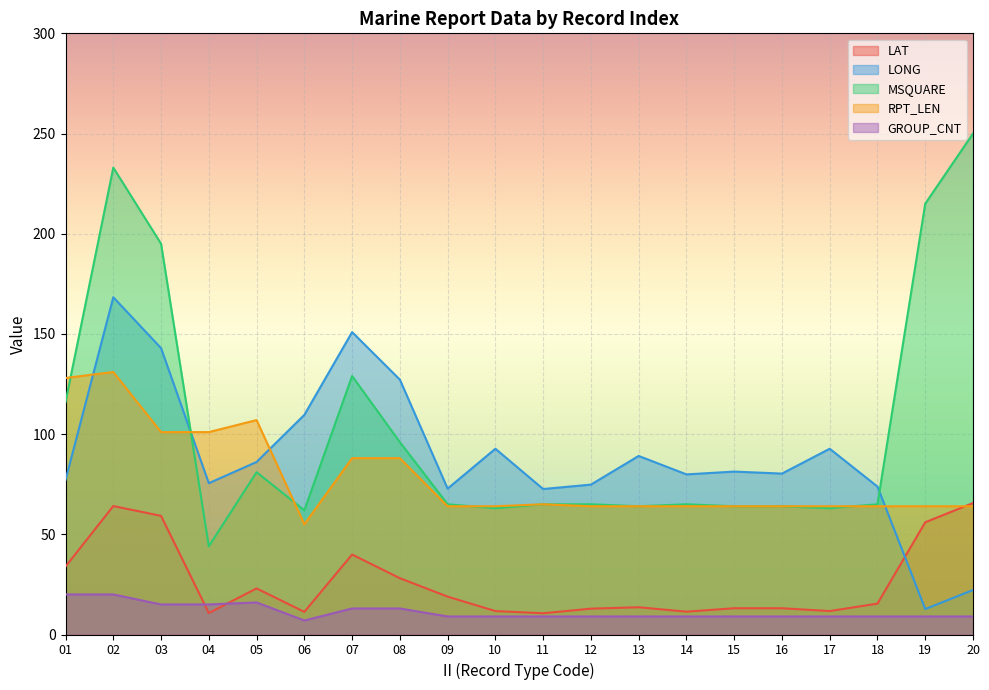

Reading left to right, extract all data points from this chart.

LAT: 01=33.9	02=64.1	03=59.2	04=10.7	05=23.0	06=11.3	07=39.9	08=28.1	09=18.9	10=11.7	11=10.6	12=12.9	13=13.6	14=11.4	15=13.1	16=13.1	17=11.7	18=15.4	19=56.0	20=65.6
LONG: 01=77.1	02=168.3	03=142.9	04=75.5	05=86.1	06=109.6	07=150.9	08=127.2	09=72.8	10=92.7	11=72.6	12=74.8	13=89.1	14=79.9	15=81.3	16=80.3	17=92.7	18=73.8	19=12.7	20=22.2
MSQUARE: 01=116.0	02=233.0	03=195.0	04=44.0	05=81.0	06=62.0	07=129.0	08=96.0	09=65.0	10=63.0	11=65.0	12=65.0	13=64.0	14=65.0	15=64.0	16=64.0	17=63.0	18=65.0	19=215.0	20=250.0
RPT_LEN: 01=128.0	02=131.0	03=101.0	04=101.0	05=107.0	06=55.0	07=88.0	08=88.0	09=64.0	10=64.0	11=65.0	12=64.0	13=64.0	14=64.0	15=64.0	16=64.0	17=64.0	18=64.0	19=64.0	20=64.0
GROUP_CNT: 01=20.0	02=20.0	03=15.0	04=15.0	05=16.0	06=7.0	07=13.0	08=13.0	09=9.0	10=9.0	11=9.0	12=9.0	13=9.0	14=9.0	15=9.0	16=9.0	17=9.0	18=9.0	19=9.0	20=9.0